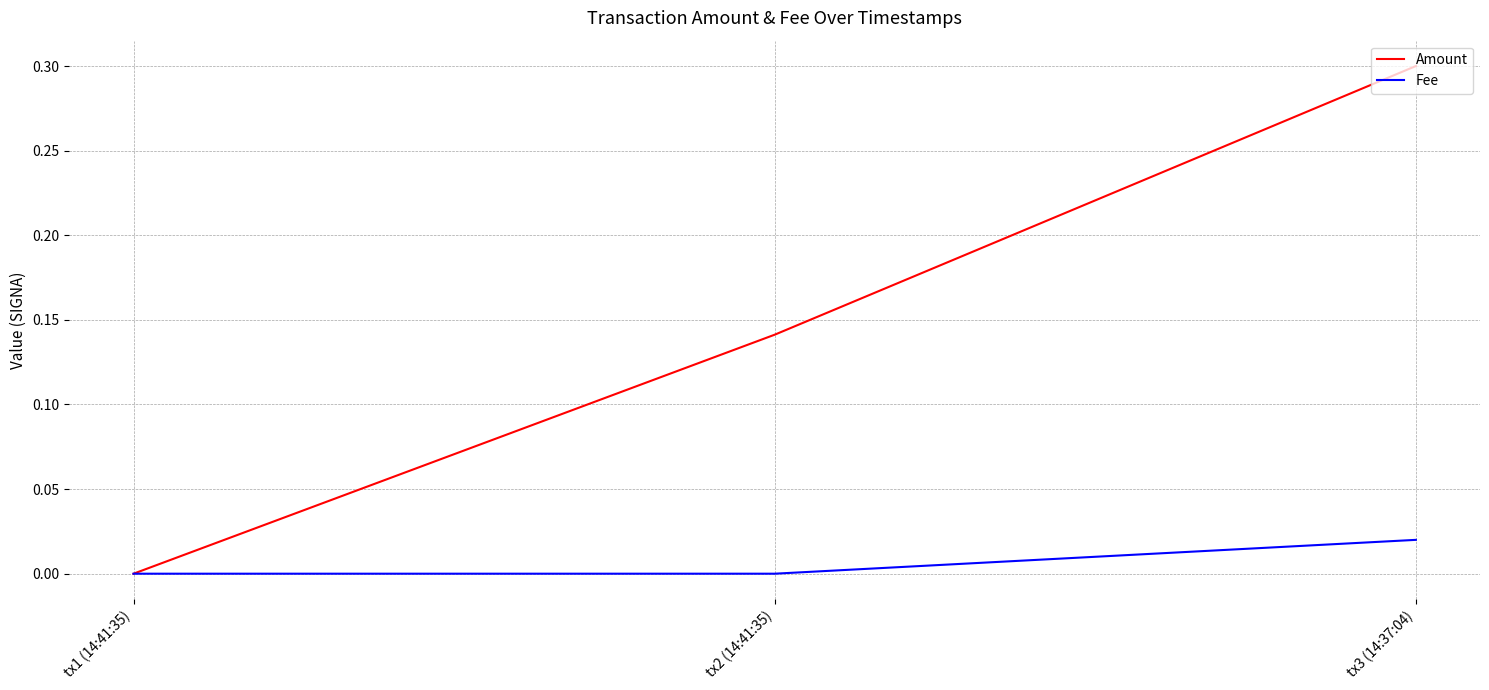

Count the number of data series in this chart.

2